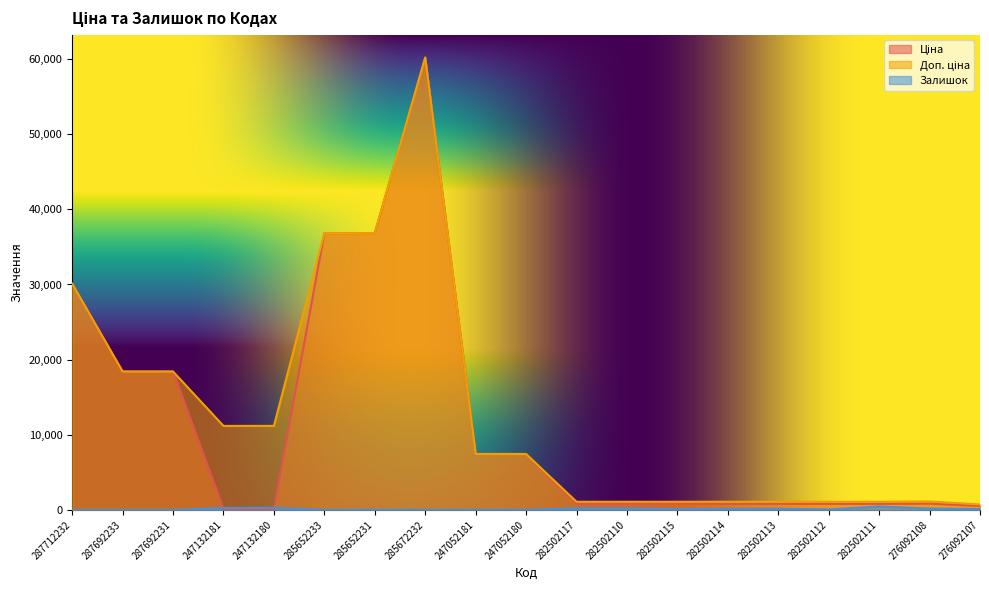

Where is Ціна nearest to the value 30158?

287712232